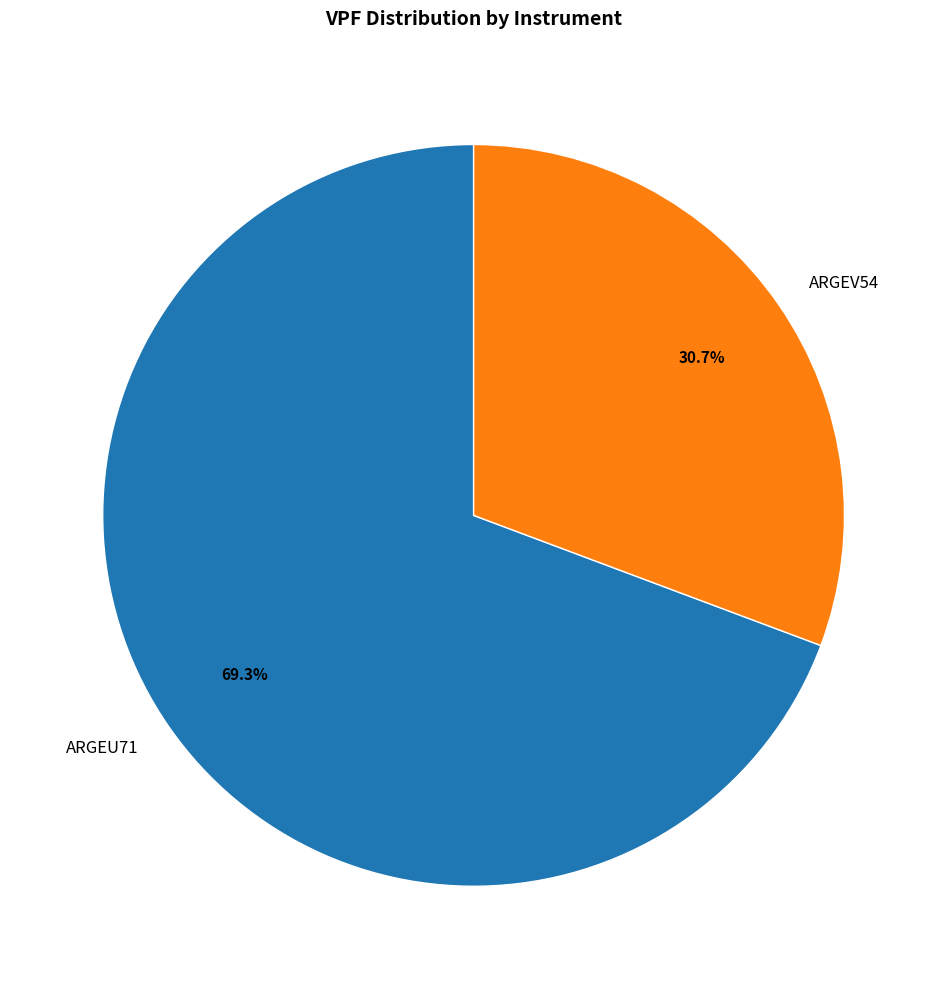

What percentage is NOT represented by ARGEV54?

69.3%